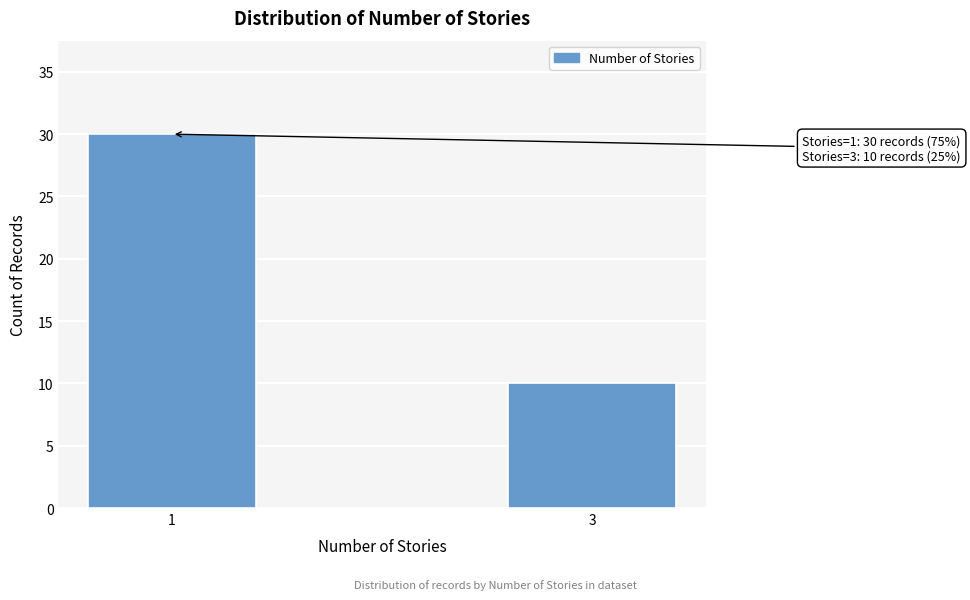

Reading right to left, list all the values displayed in this chart.

10	30